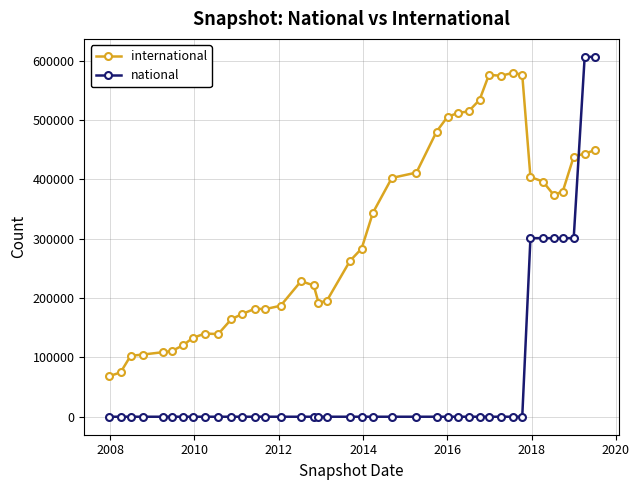

What is the lowest value of the international series?

68045